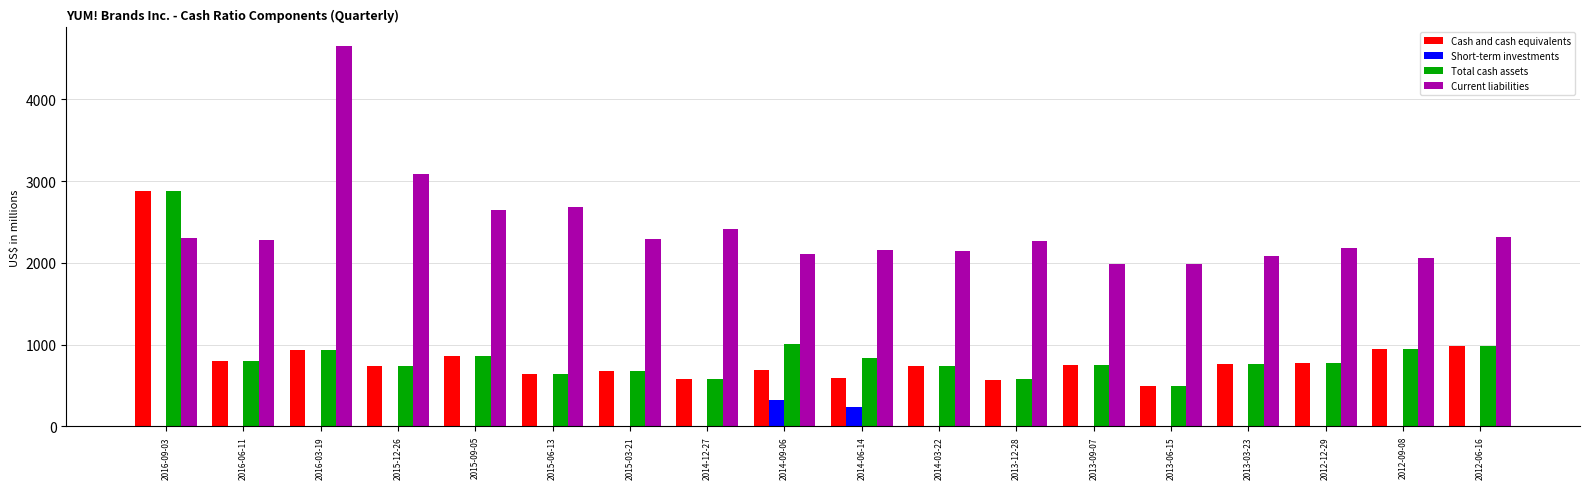

What is the sum of all Current liabilities values?

43652